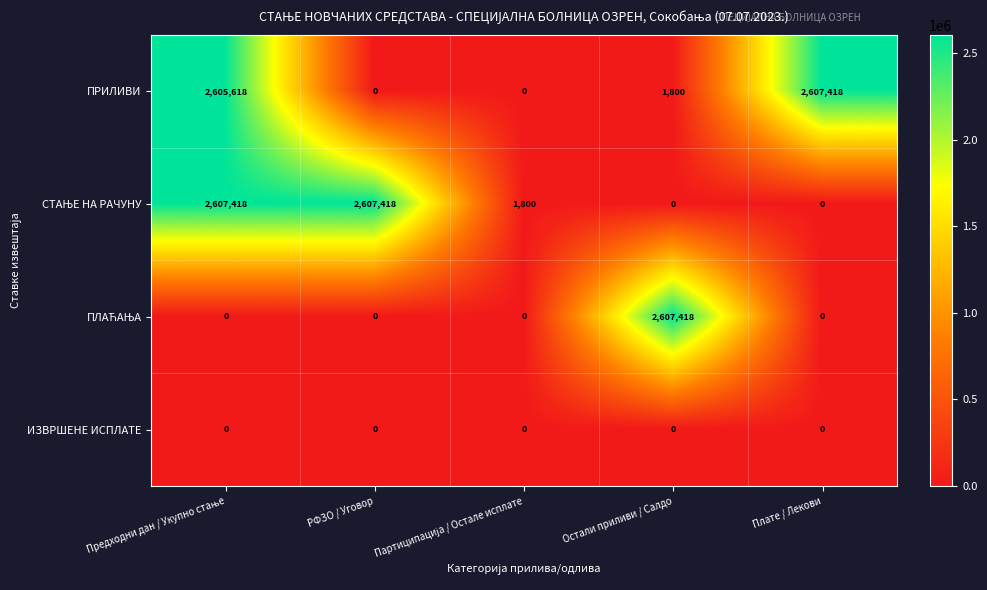

How many distinct data groups are displayed?

4